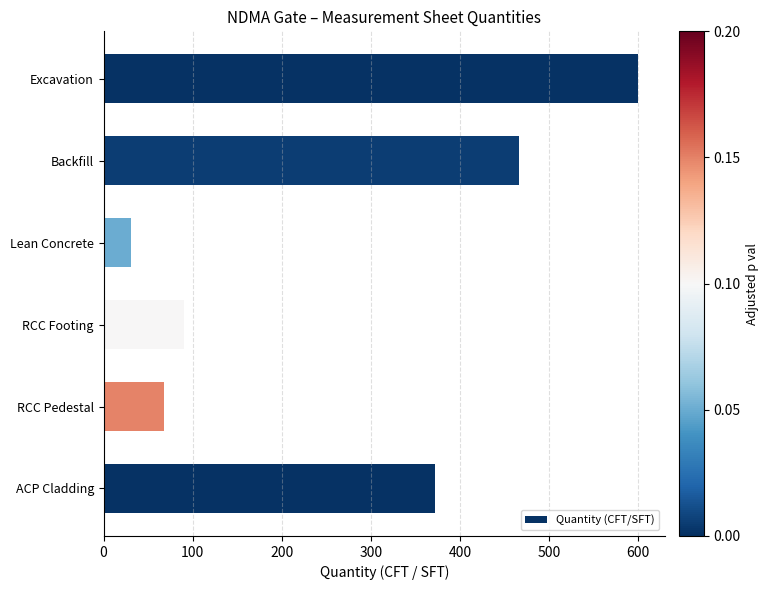

At which label is the value closest to 315?

ACP Cladding